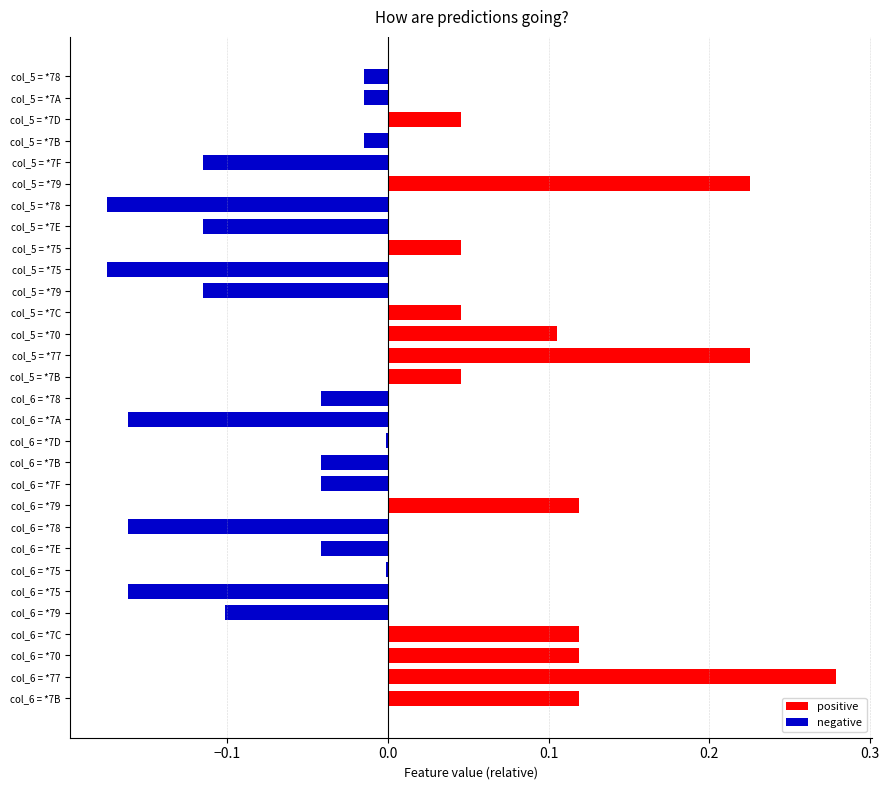

What is the difference between the maximum and minimum values in the col_5 series?

0.4